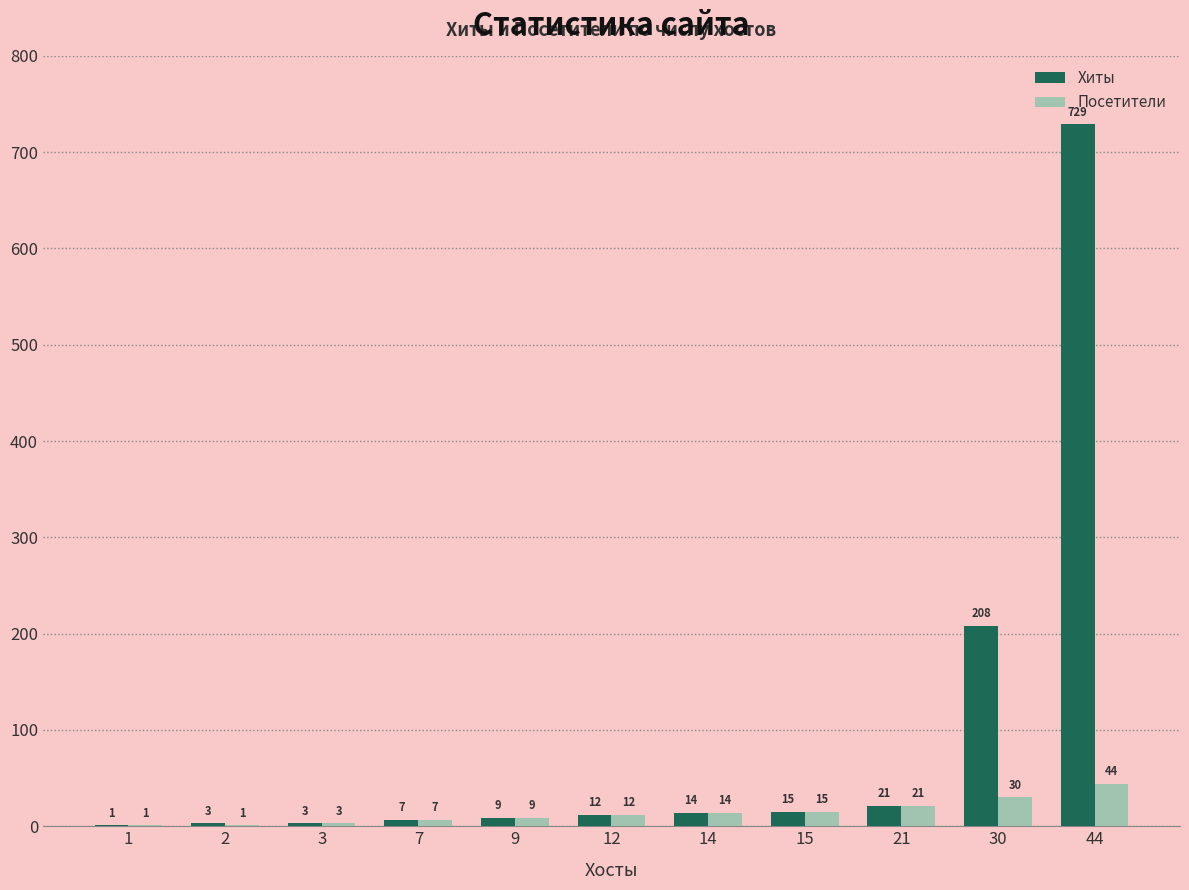

What is the difference between the Хиты values at 9 and 30?

199